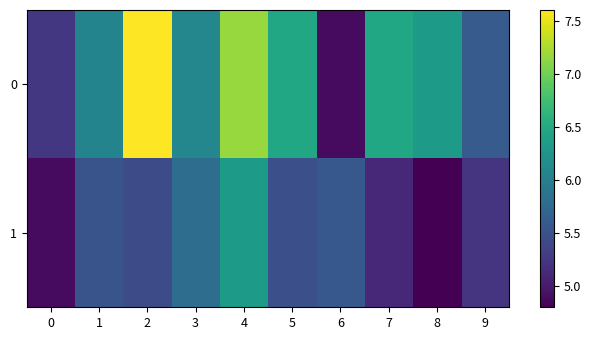

Is it true that 1 equals 4.8 at 8?

True